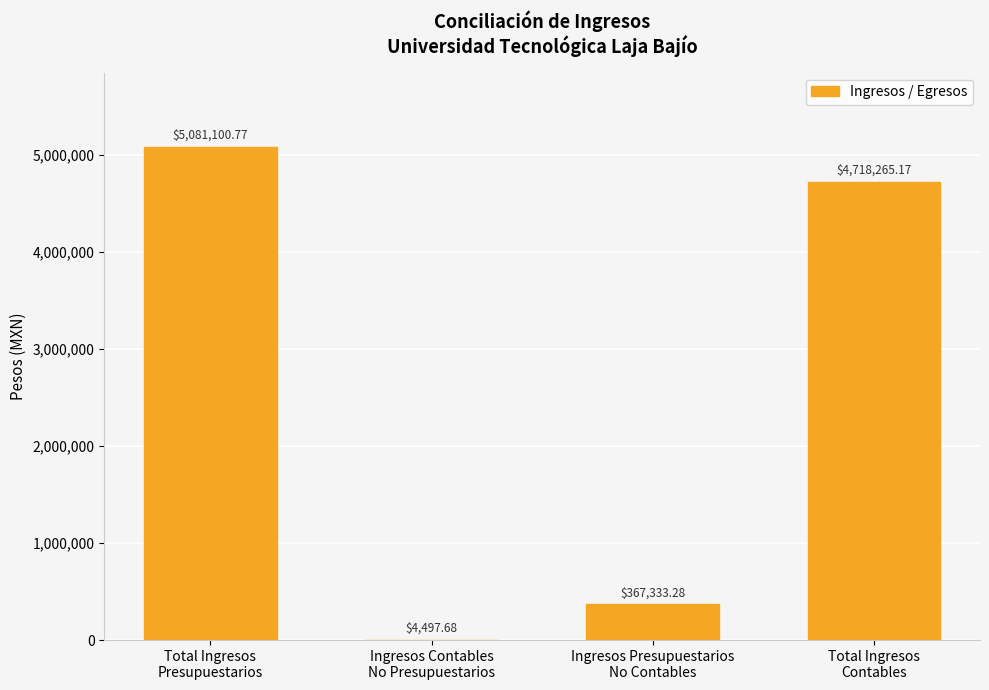

How many data points are above 4718265?

2